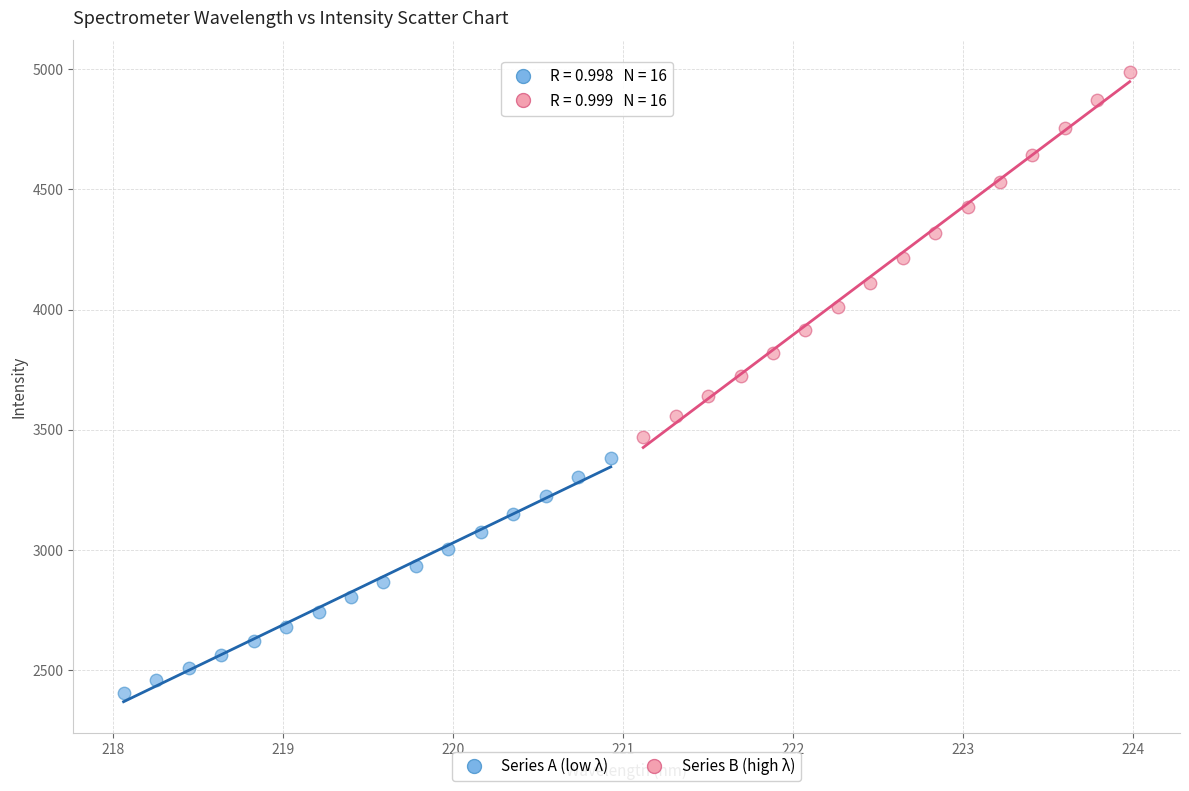

Which series reaches the maximum Y coordinate?

Series B (high λ)